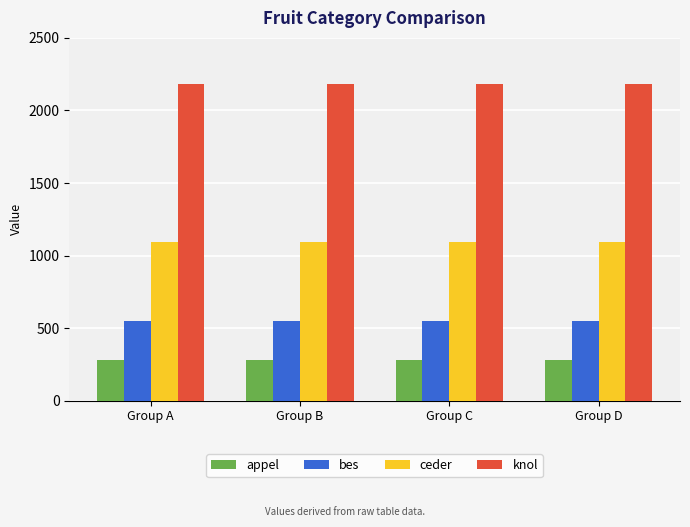

Which series has the largest total across all categories?

knol